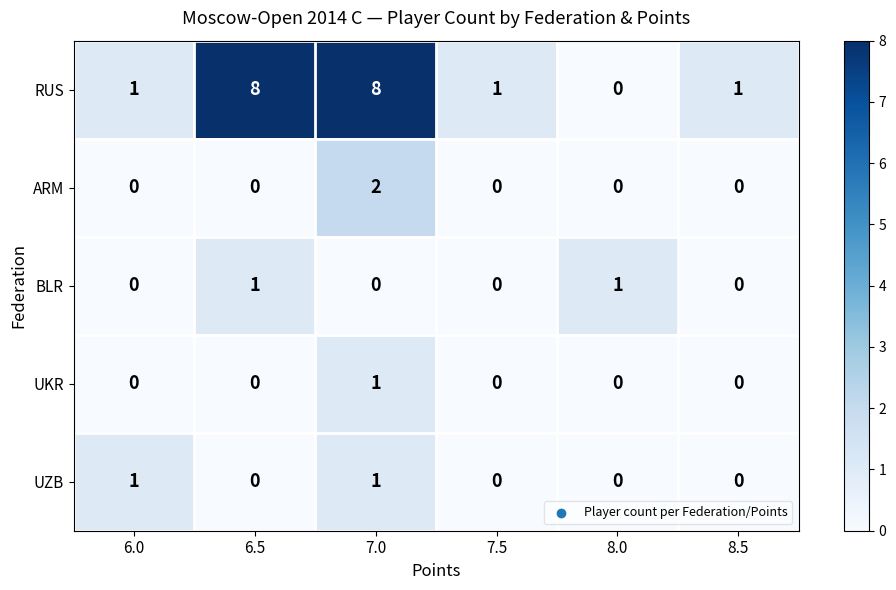

Which series has the largest range (max minus min)?

RUS